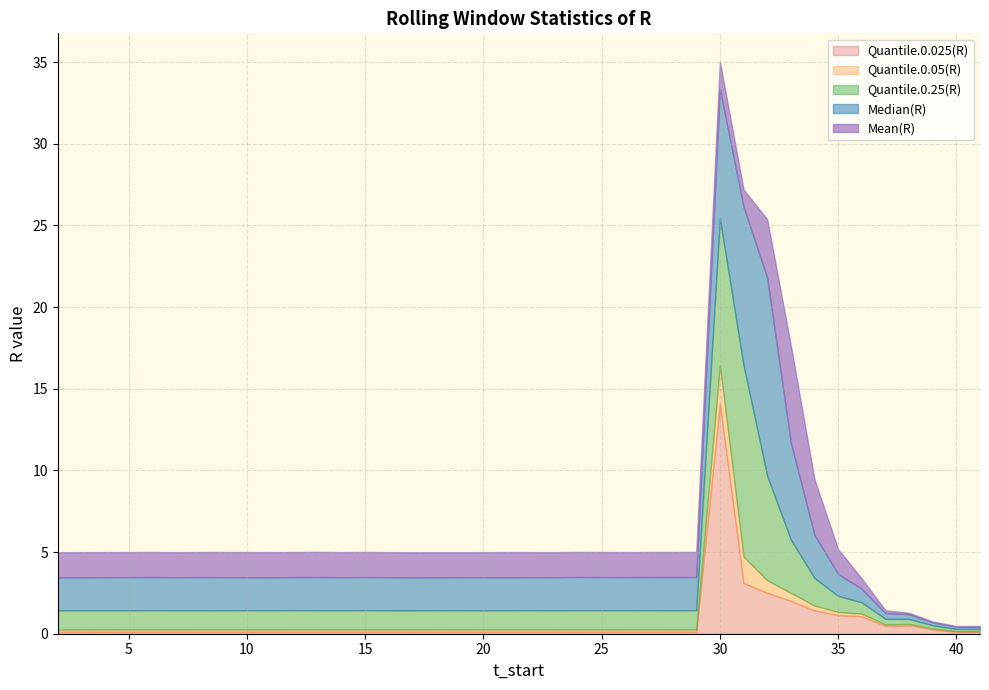

The value of Median(R) at 35 is 2.1. True or false?

False